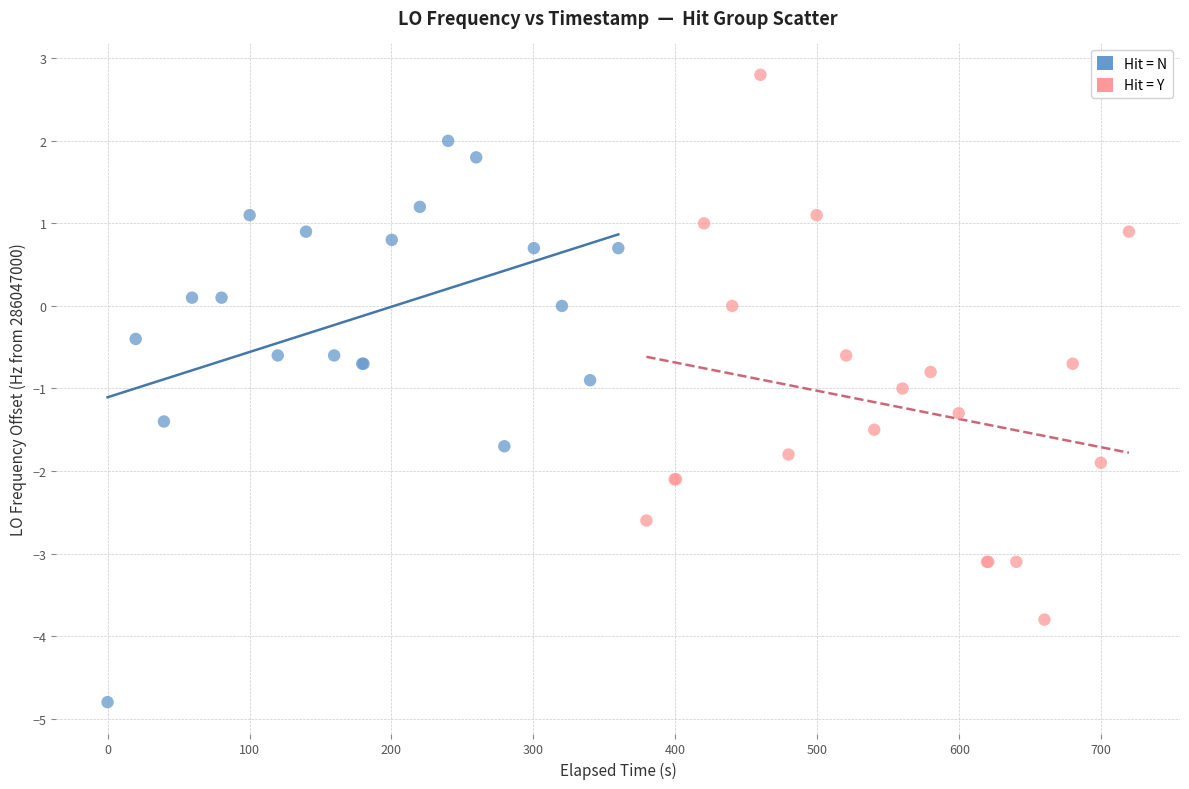

Which series reaches the maximum Y coordinate?

Hit = Y